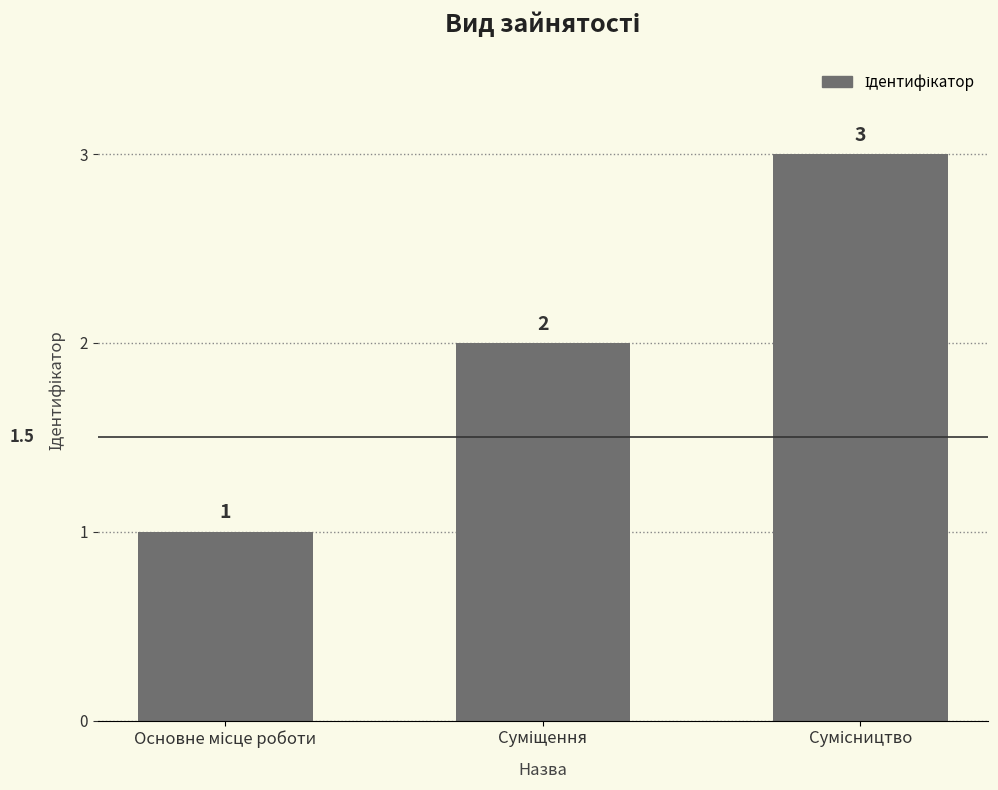

What is the sum of all values?

6